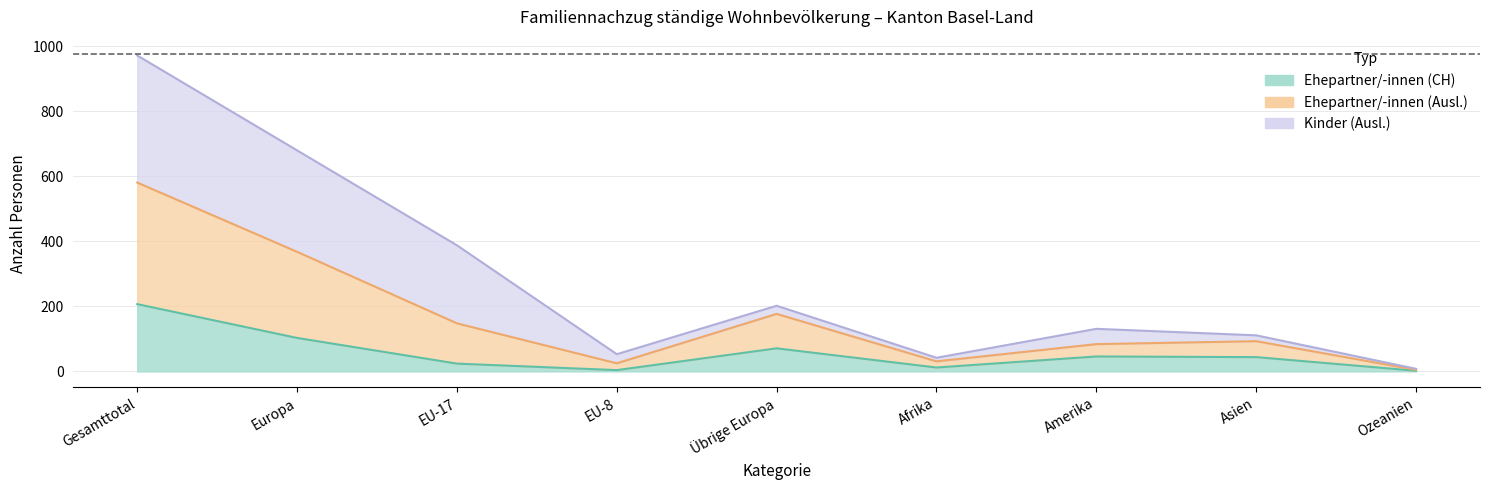

Reading left to right, list all the values displayed in this chart.

Total: 972	680	388	53	202	42	131	111	8
Familiennachzug zu Schweizer/-in Total: 207	103	24	4	71	12	46	44	2
Ehepartner/-innen (Ausl.): 581	368	148	25	177	31	84	93	5